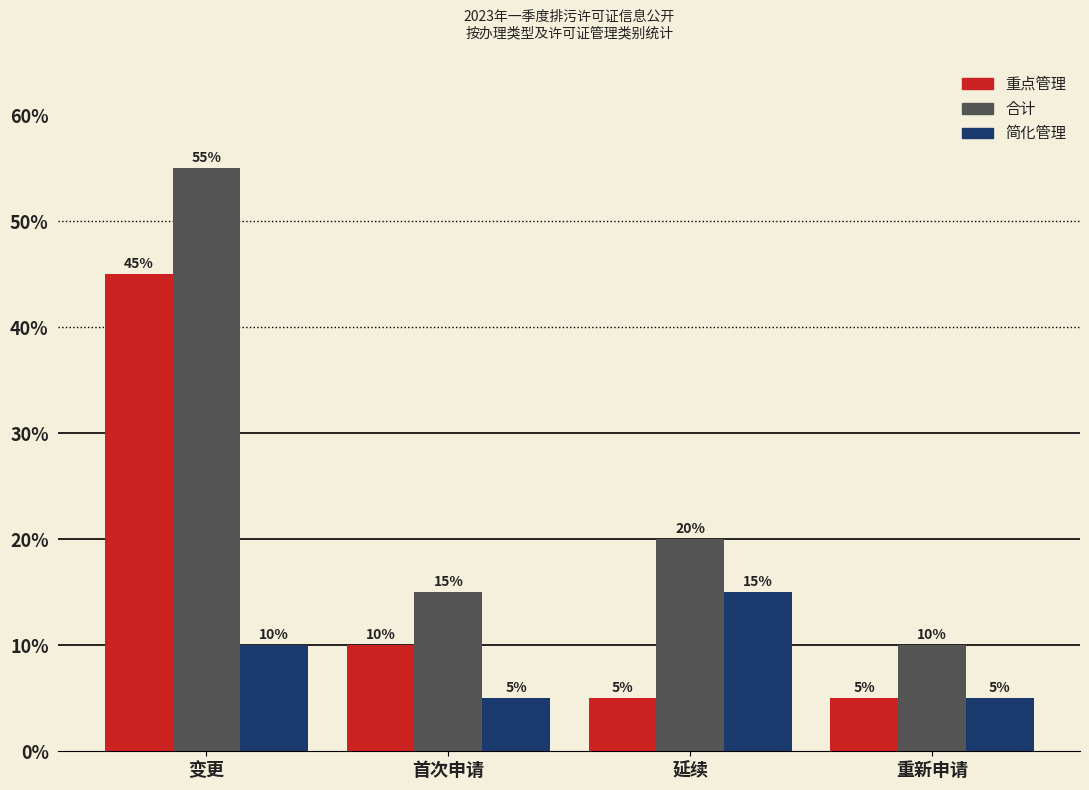

Reading left to right, extract all data points from this chart.

重点管理: 变更=45.0	首次申请=10.0	延续=5.0	重新申请=5.0
合计: 变更=55.0	首次申请=15.0	延续=20.0	重新申请=10.0
简化管理: 变更=10.0	首次申请=5.0	延续=15.0	重新申请=5.0